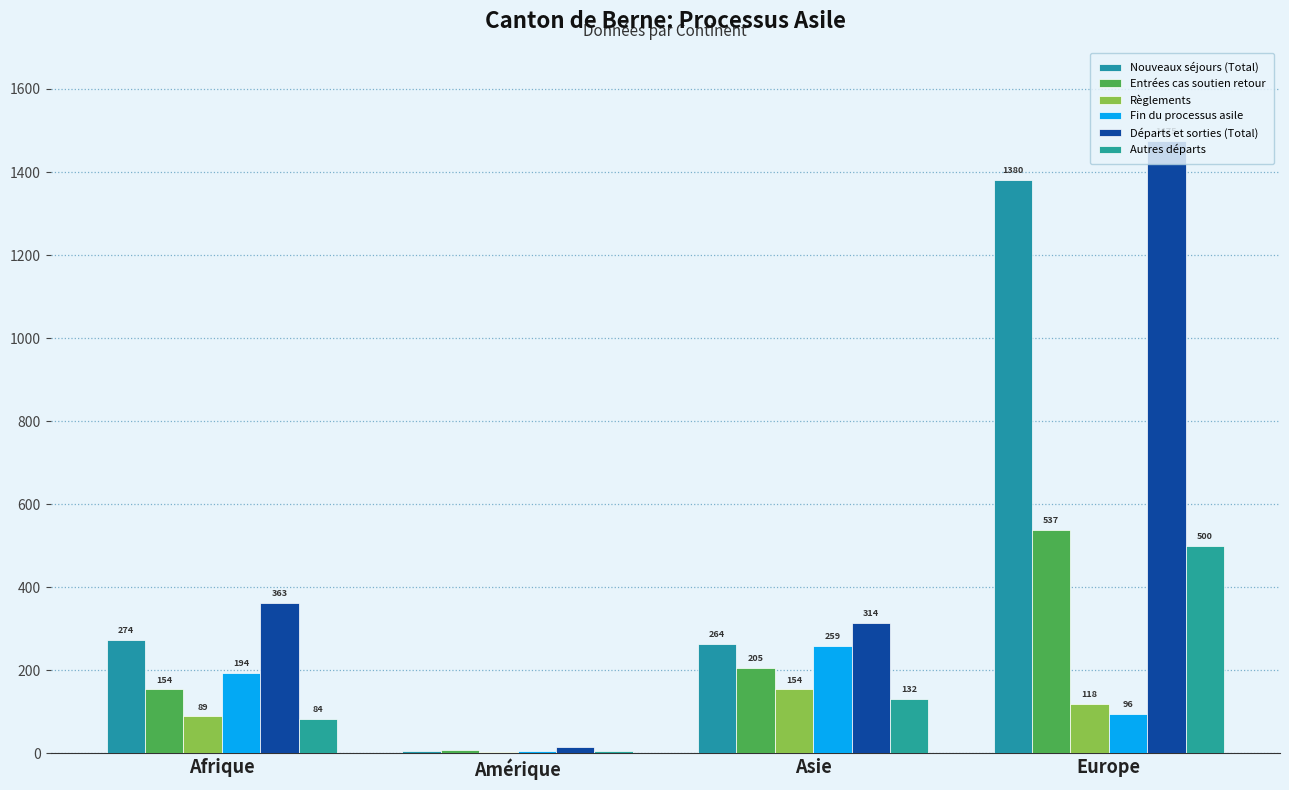

How many groups of bars are there?

4